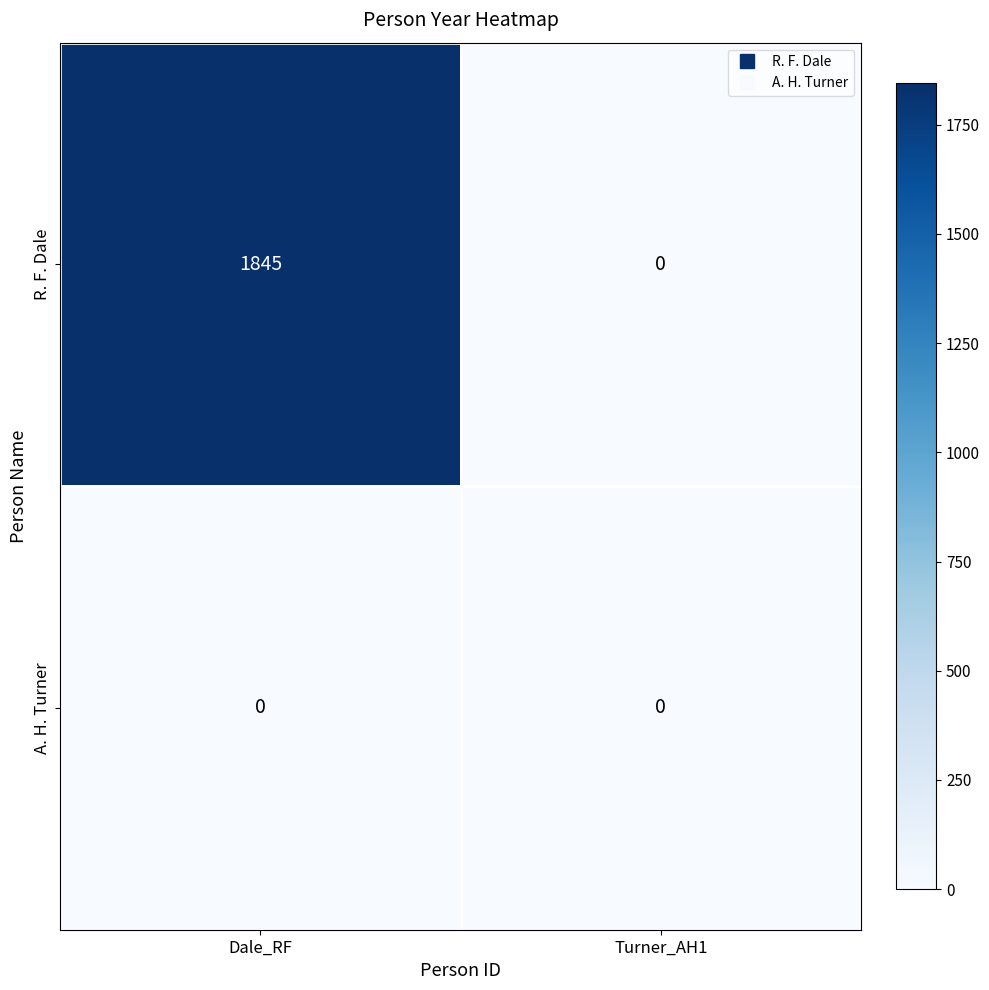

Where is R. F. Dale nearest to the value 922?

Turner_AH1